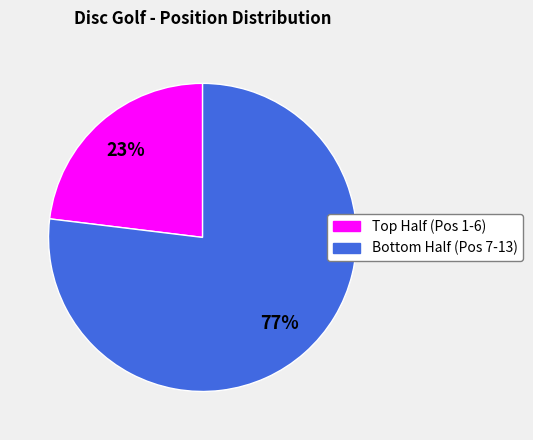

Is there a majority slice in this chart?

Yes